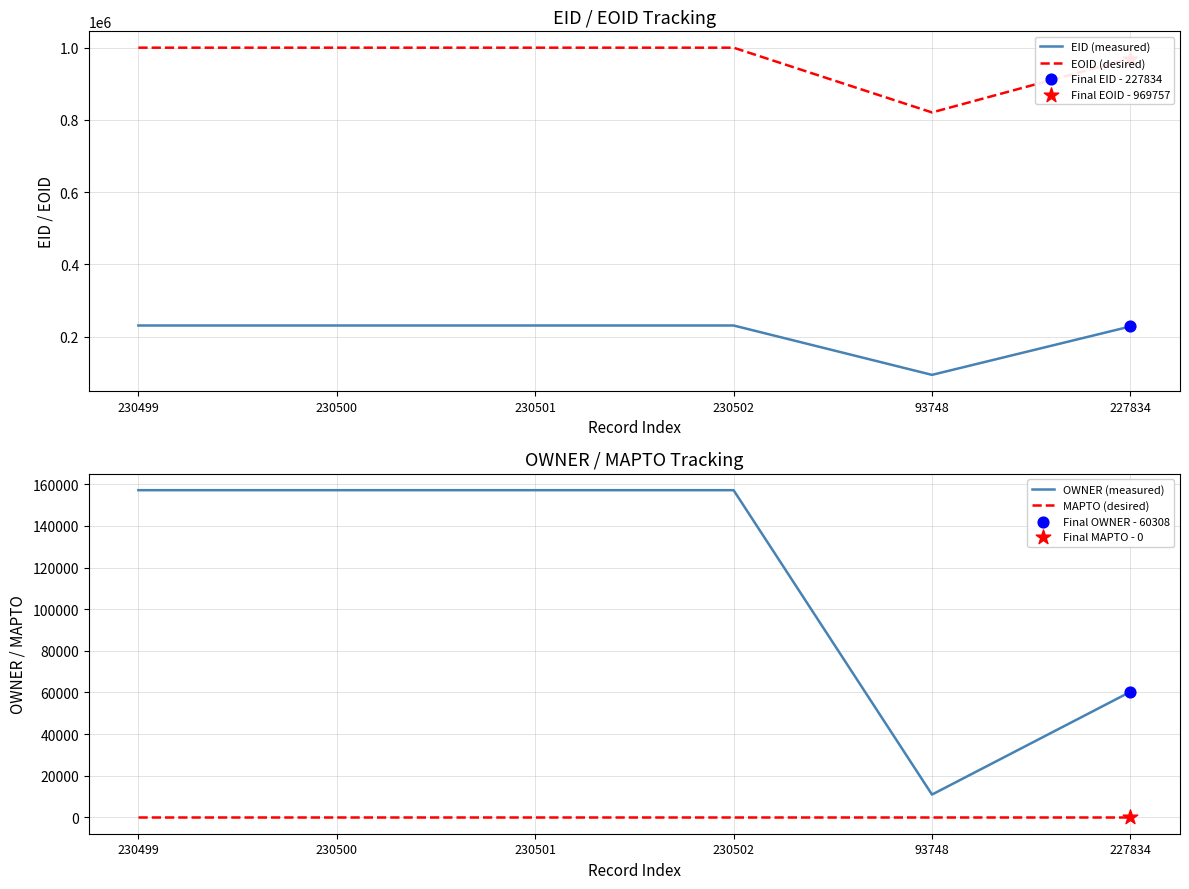

What are all the series names shown in the legend?

EID (measured), EOID (desired), OWNER (measured), MAPTO (desired)